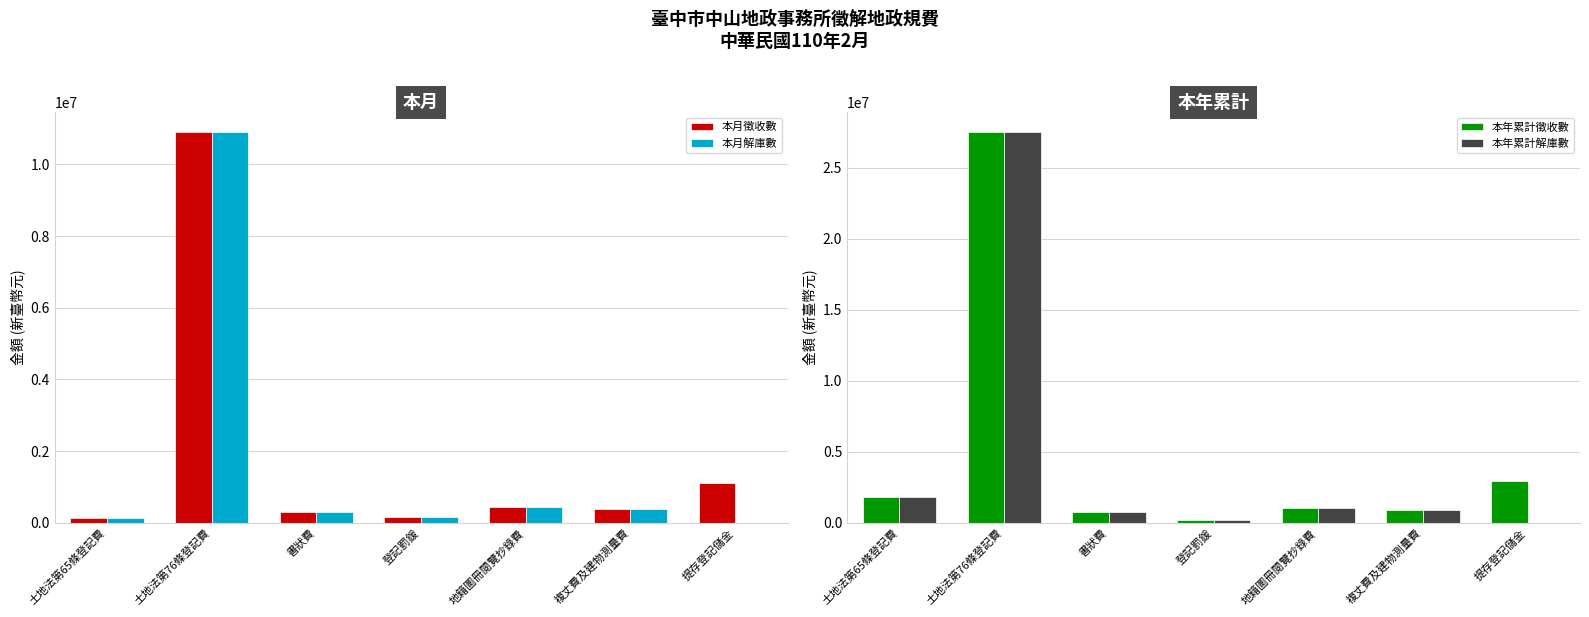

Which category has the lowest value in the 本年累計解庫數 series?

提存登記儲金